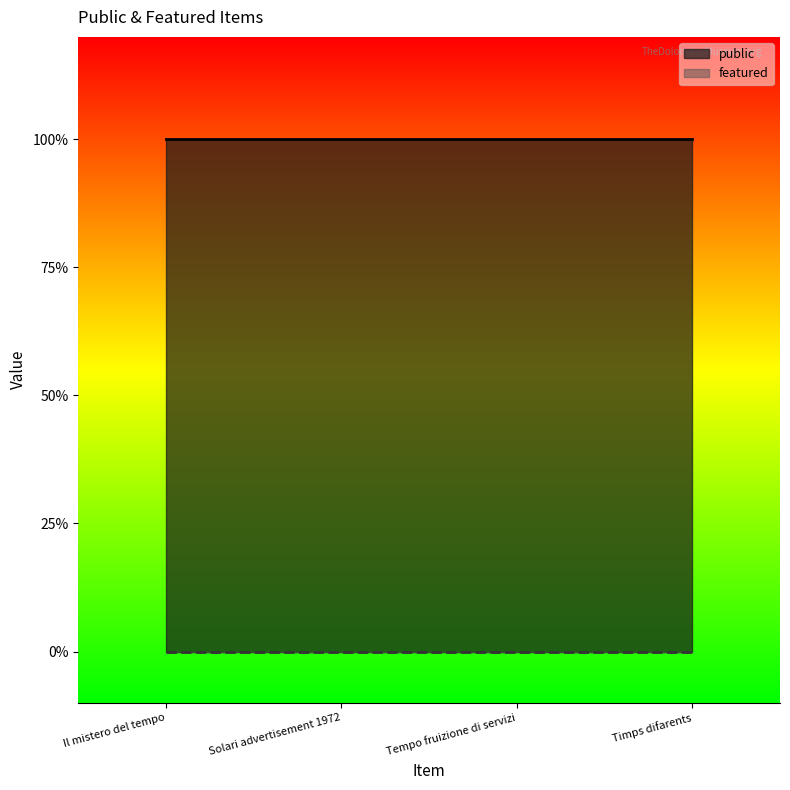

True or false: featured and public cross at least once.

False